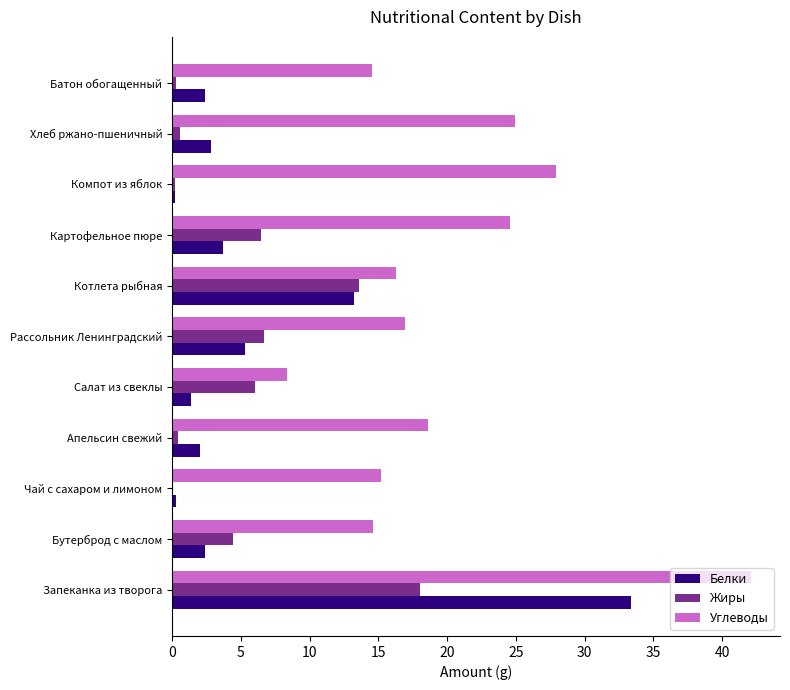

Which series changed the most between Чай с сахаром и лимоном and Компот из яблок?

Углеводы